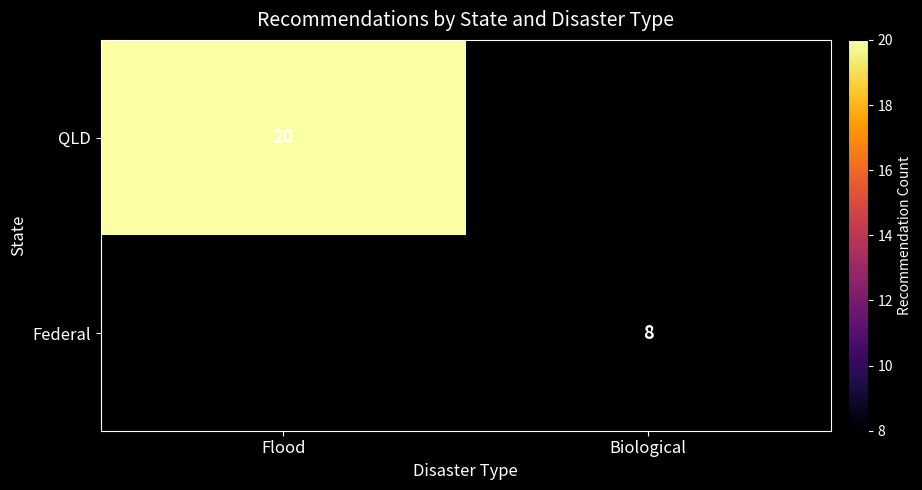

How many distinct data groups are displayed?

2